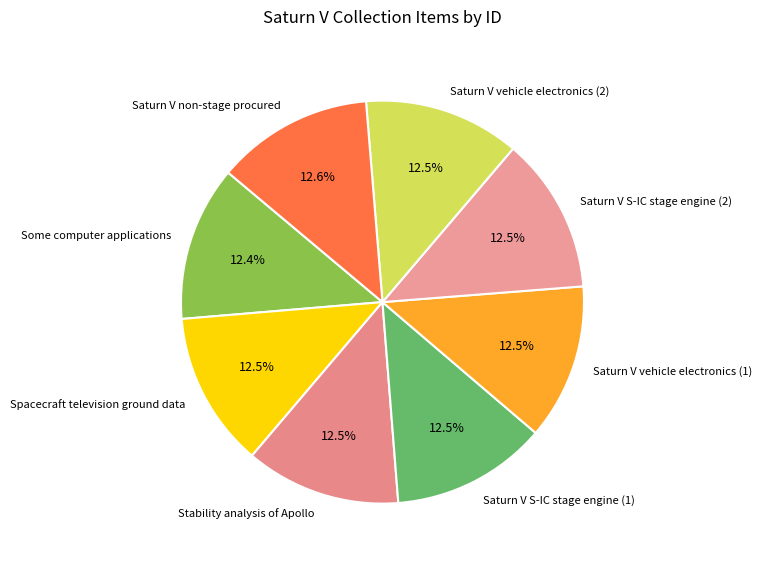

Is the sum of Saturn V S-IC stage engine (2) and Stability analysis of Apollo greater than half?

No